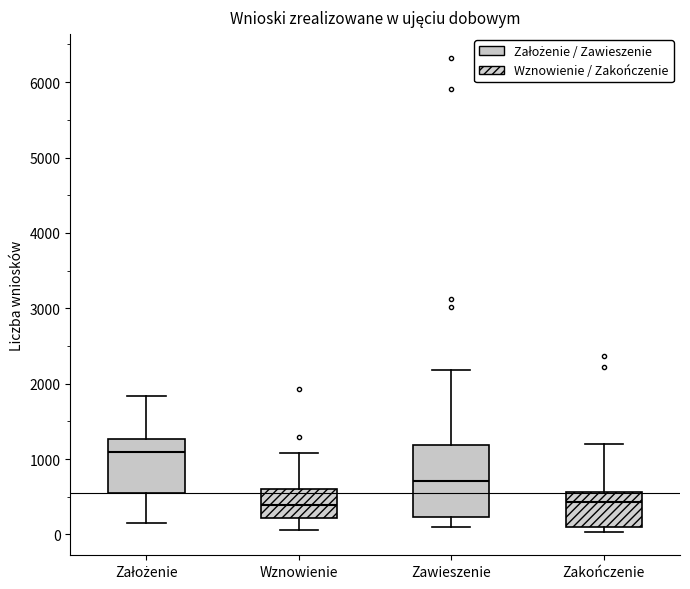

Reading left to right, read every box against the y-axis: the position of its median line, the range the box covers, and the ends of its whiskers. The values are not printed on the chart, so give them approximately, as read against the axis.

Założenie: median 1100, box 600 to 1300, whiskers 200 to 1800
Wznowienie: median 400, box 200 to 600, whiskers 100 to 1100
Zawieszenie: median 700, box 200 to 1200, whiskers 100 to 2200
Zakończenie: median 400, box 100 to 600, whiskers 0 to 1200